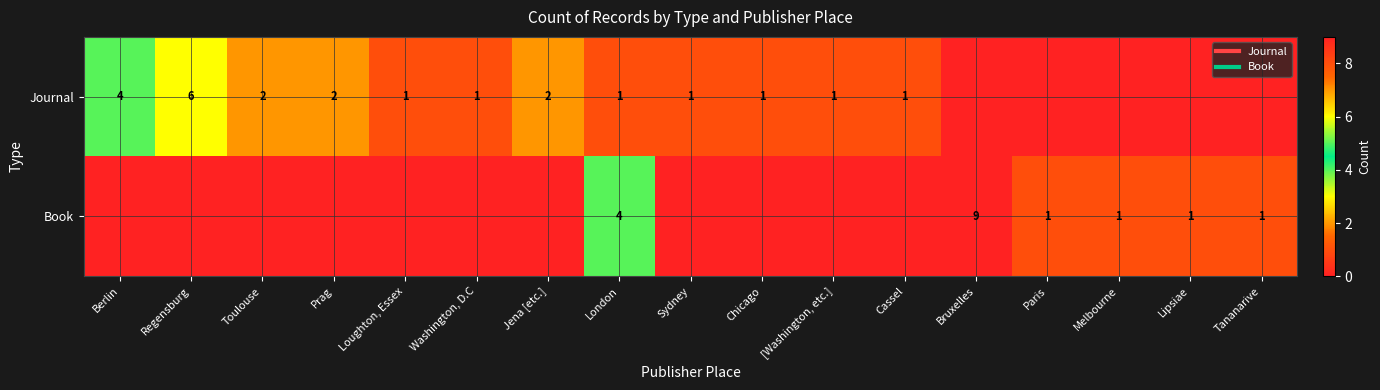

Count the Journal values in the range 0 to 2.

15